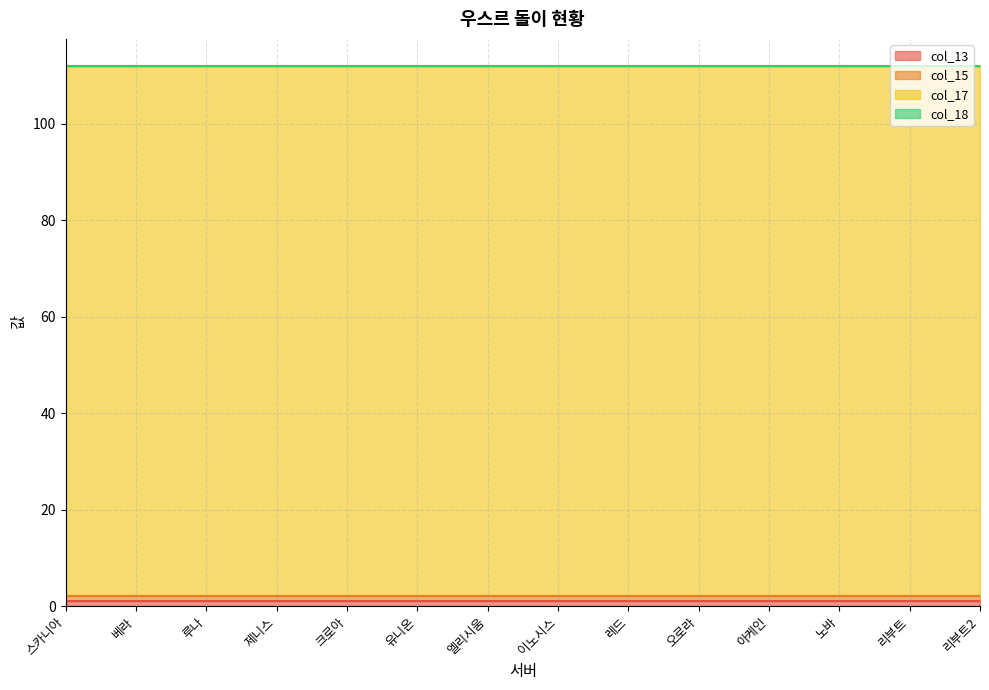

What is the sum of all col_17 values?

1540